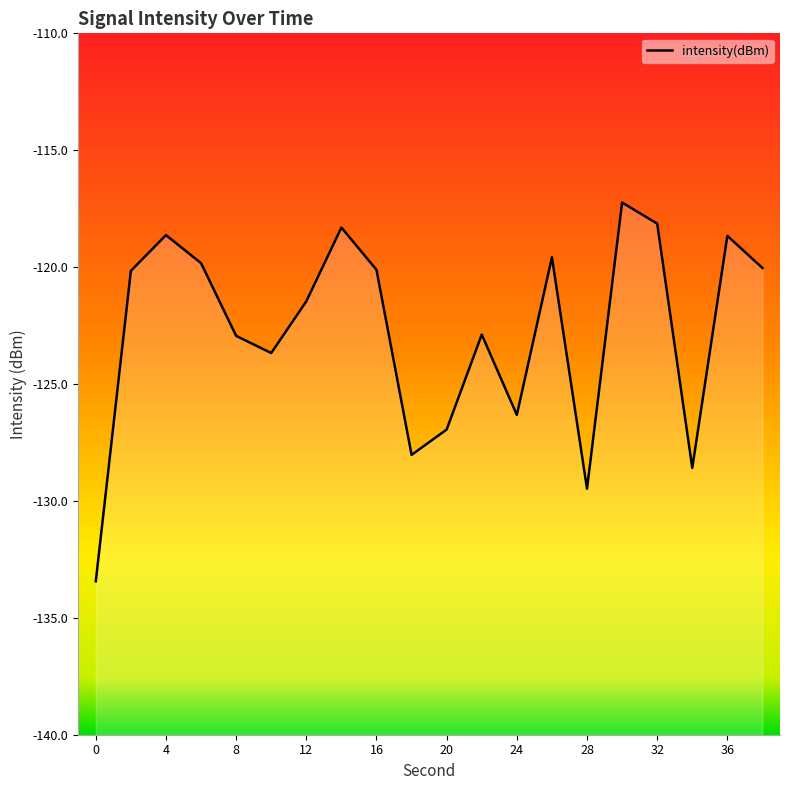

Reading left to right, what are all the values shown in this chart?

0=-133.4	2=-120.2	4=-118.6	6=-119.8	8=-122.9	10=-123.7	12=-121.5	14=-118.3	16=-120.1	18=-128.0	20=-126.9	22=-122.9	24=-126.3	26=-119.6	28=-129.5	30=-117.2	32=-118.1	34=-128.6	36=-118.7	38=-120.0